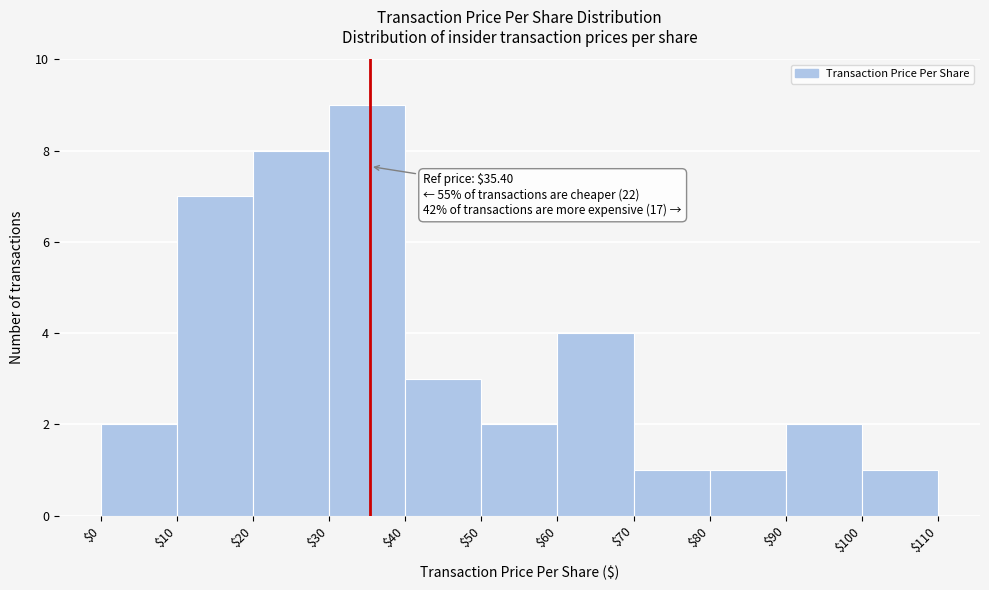

Which range on the x-axis has the tallest bar?

$30 to $40